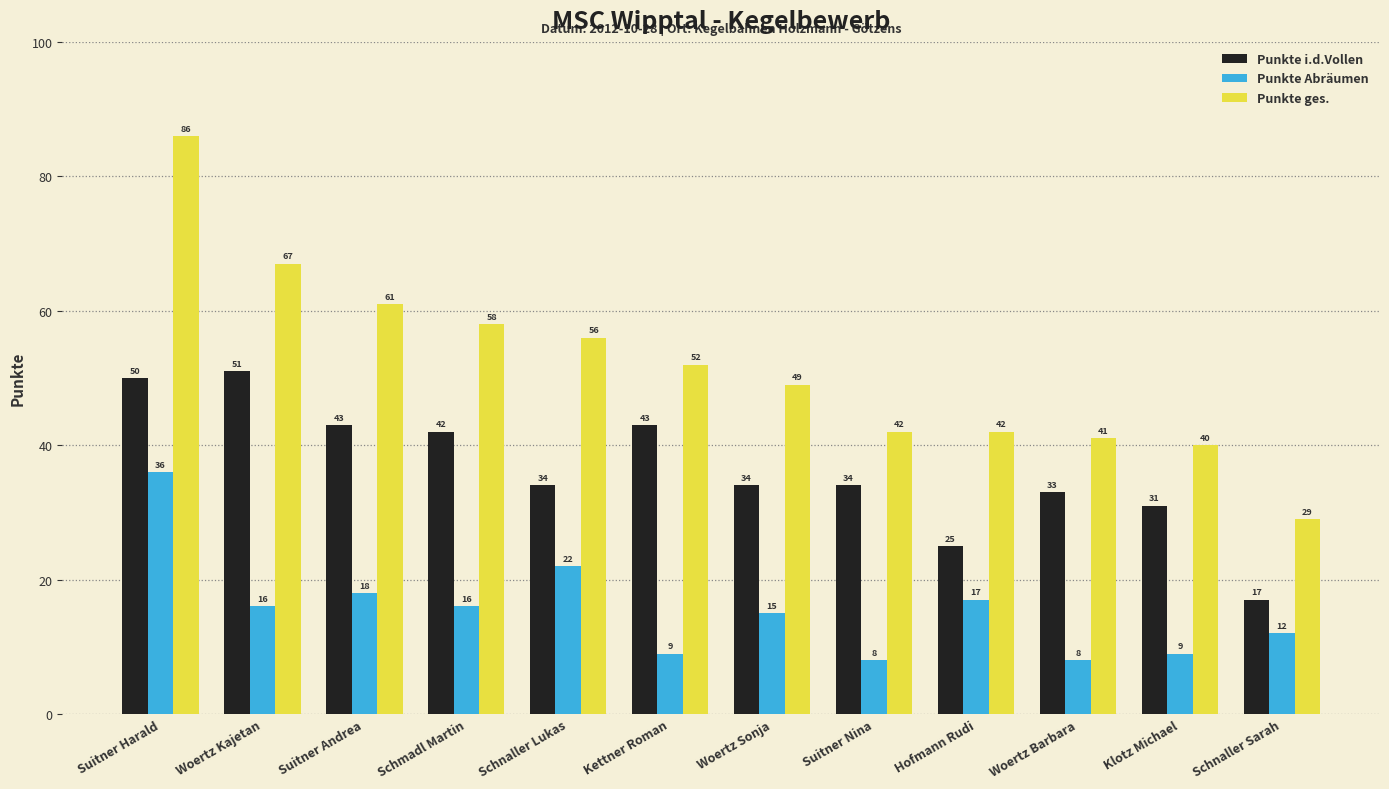

What is the average value of the Punkte Abräumen series?

16